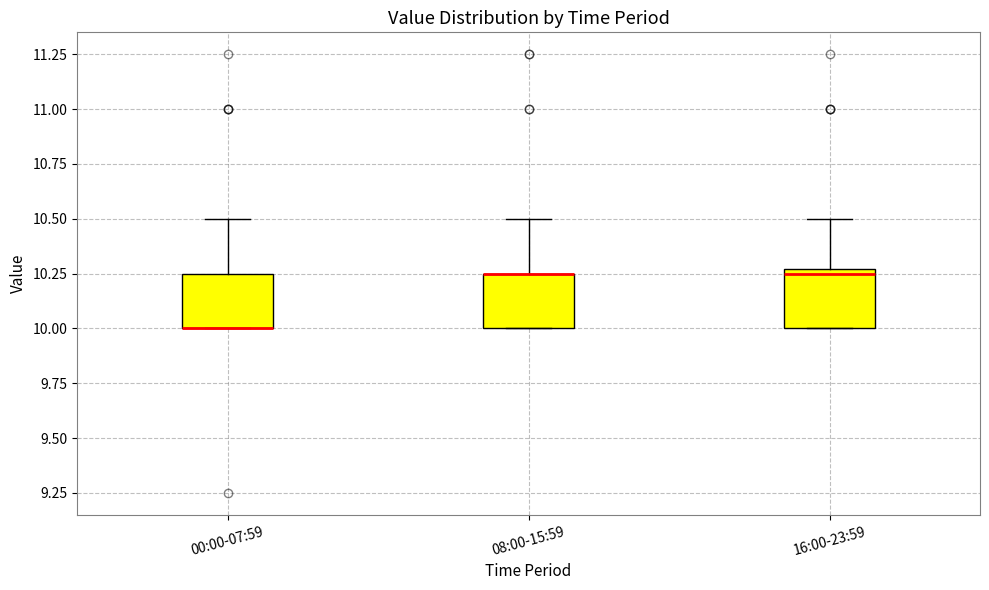

Reading left to right, read every box against the y-axis: the position of its median line, the range the box covers, and the ends of its whiskers. The values are not printed on the chart, so give them approximately, as read against the axis.

00:00-07:59: median 10.00 (drawn on the box's lower edge), box 10.00 to 10.25, whiskers 10.00 to 10.50
08:00-15:59: median 10.25 (drawn on the box's upper edge), box 10.00 to 10.25, whiskers 10.00 to 10.50
16:00-23:59: median 10.25 (just below the box's upper edge), box 10.00 to 10.25, whiskers 10.00 to 10.50